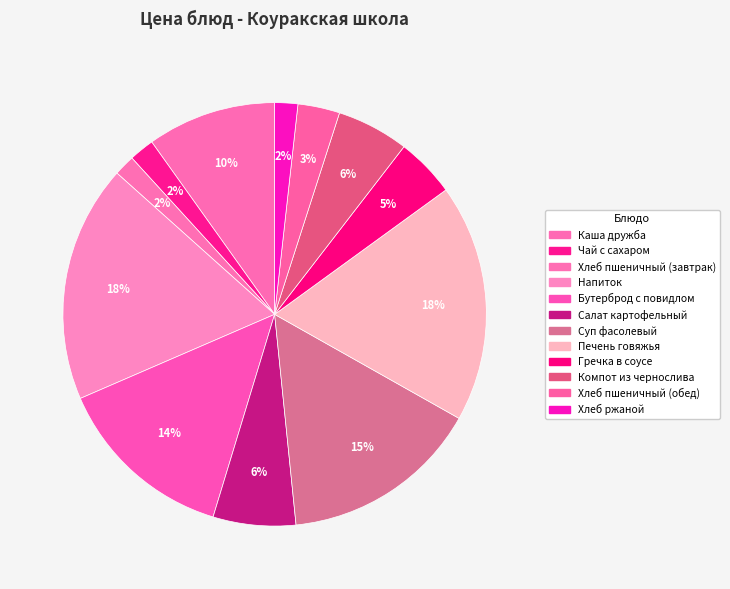

What is the total percentage of Чай с сахаром and Хлеб ржаной?

3.7%